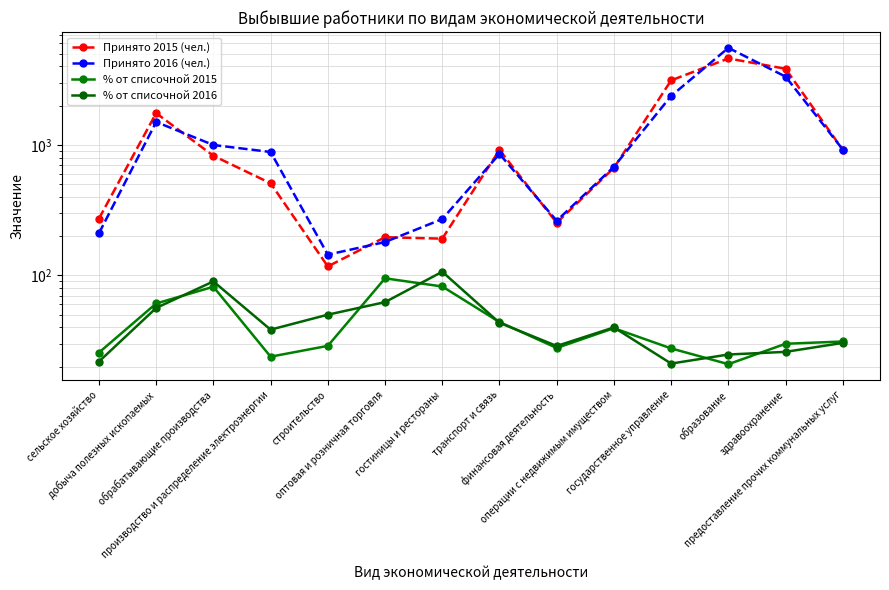

What is the difference between the maximum and minimum values in the % от списочной 2016 series?

85.5